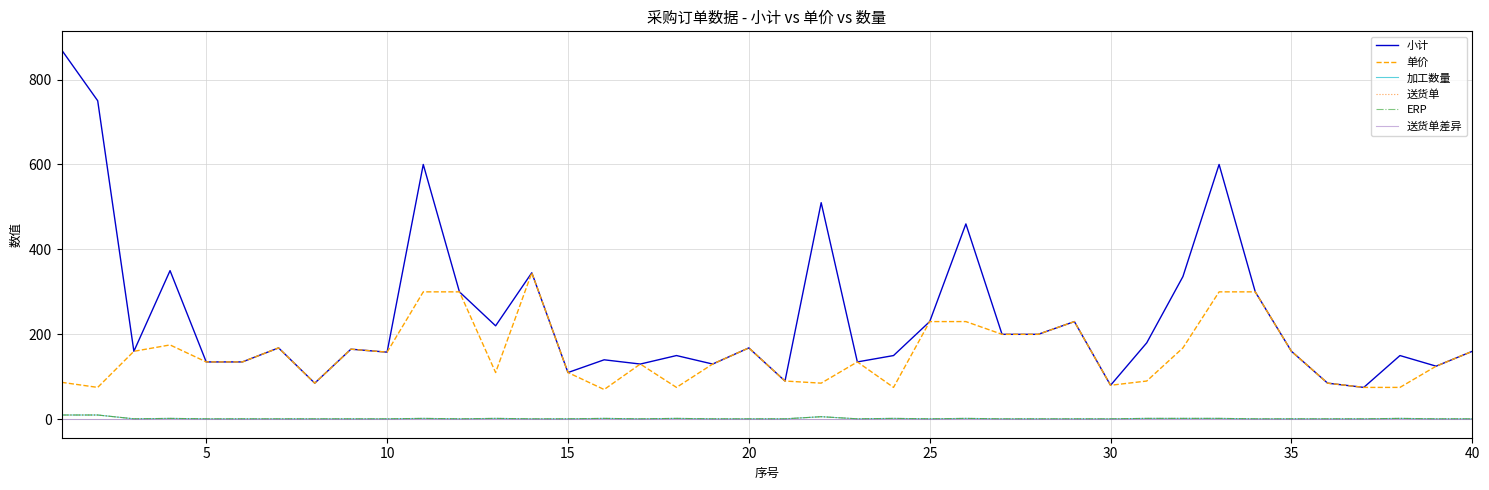

Rank the series by their maximum value, from lowest to highest.

送货单差异, 加工数量, 送货单, ERP, 单价, 小计